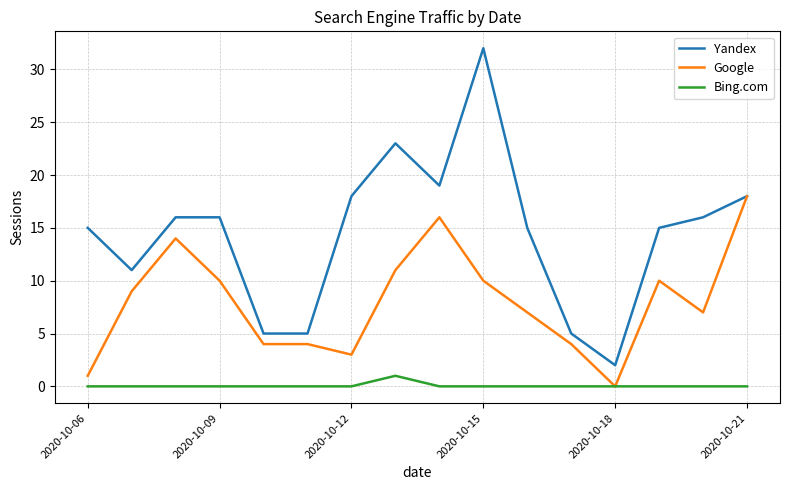

True or false: Bing.com and Yandex cross at least once.

False